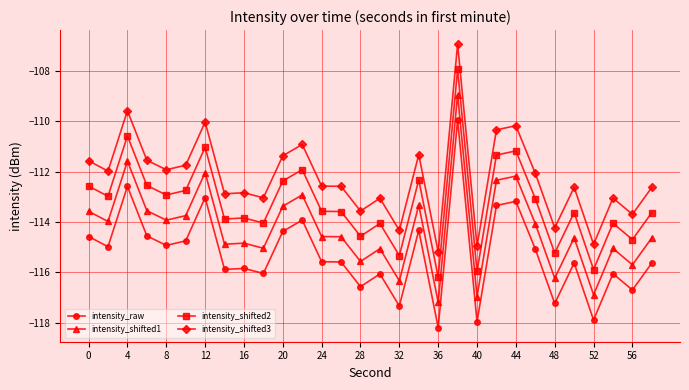

What is the sum of all intensity_shifted2 values?

-3397.7